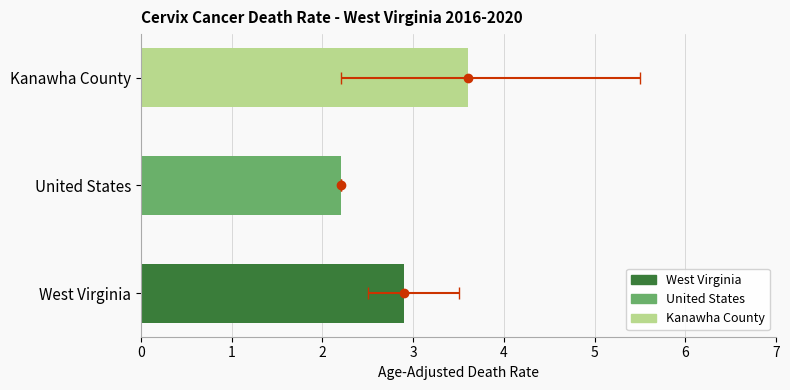

What is the label of the 2nd bar from the left?

United States